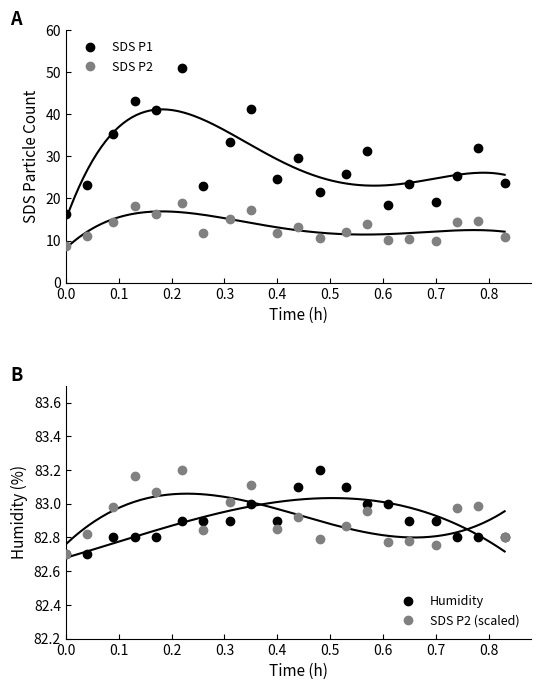

True or false: SDS P2 (scaled) and SDS P2 intersect in this chart.

False